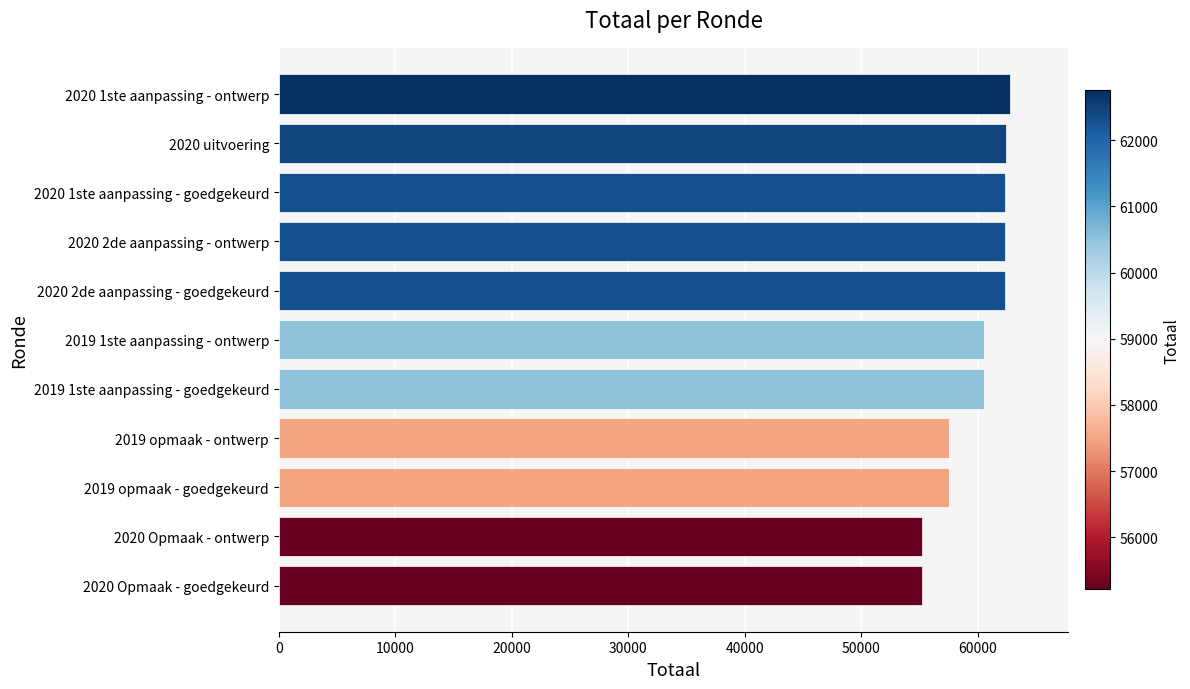

How many bars are there in total?

11